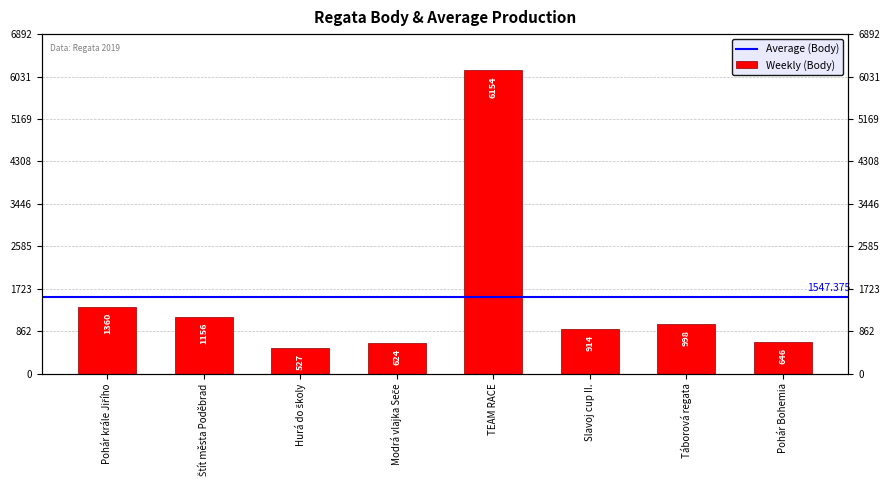

Approximately how many times larger is the value at Slavoj cup II. compared to Pohár Bohemia?

1.4